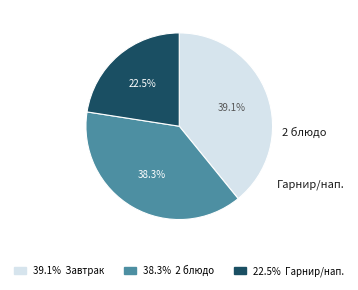

Does any single category account for the majority?

No